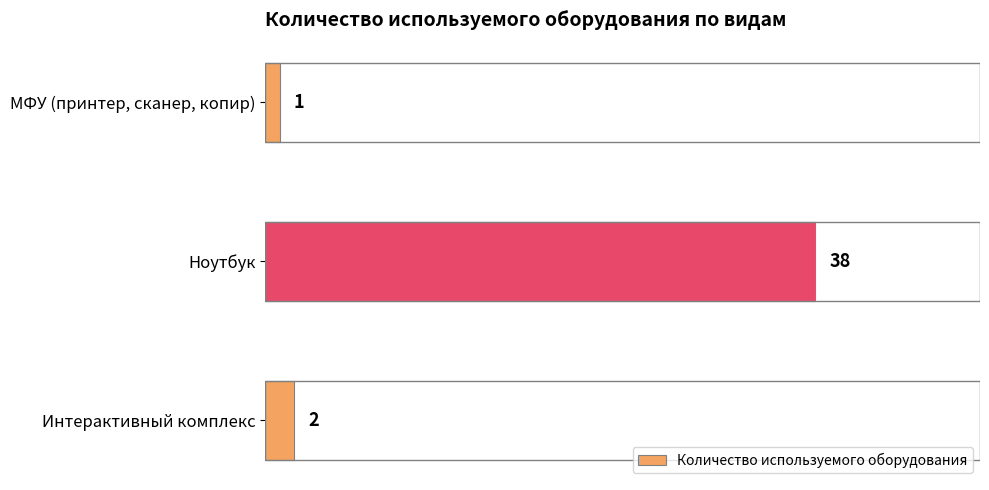

What is the sum of all values?

41